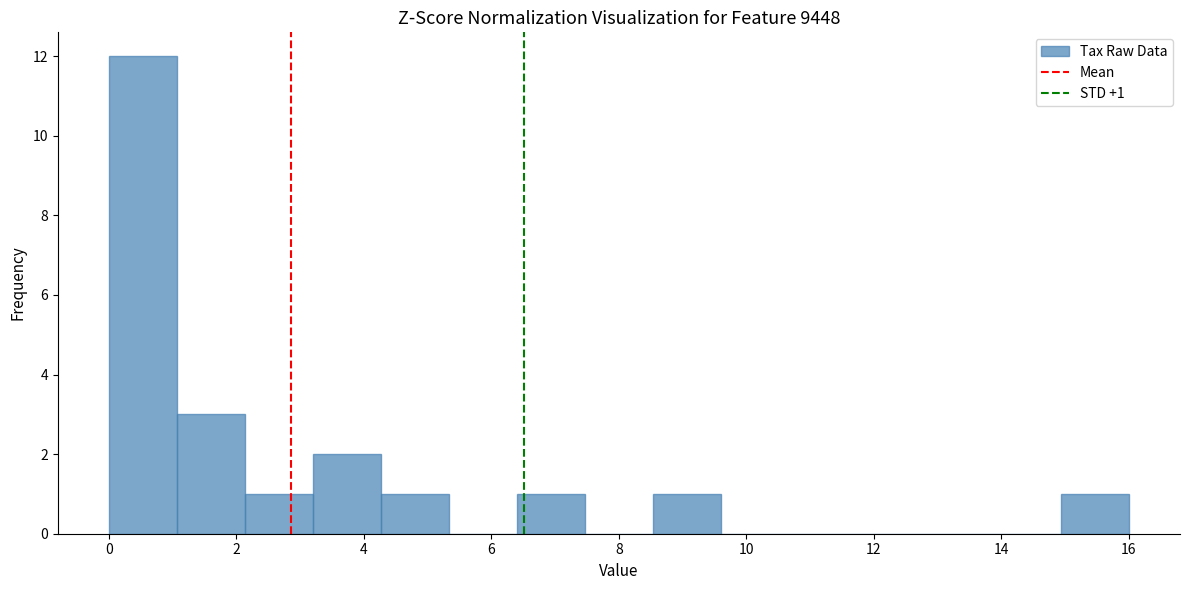

Over which range of the x-axis is the bar tallest?

0.0 to 1.0